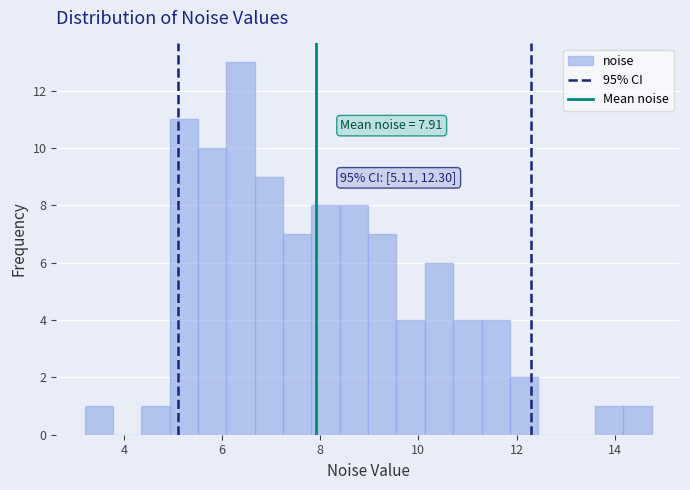

Around what value on the x-axis is the tallest bar? Give the approximate position of its centre, as read against the axis.

6.4